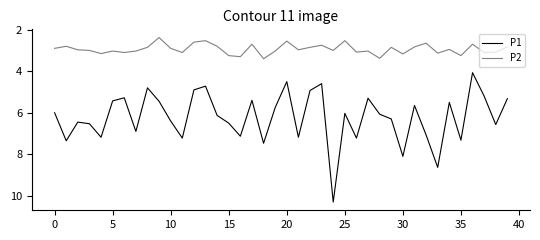

List the series in order of their overall mean, lowest first.

P2, P1